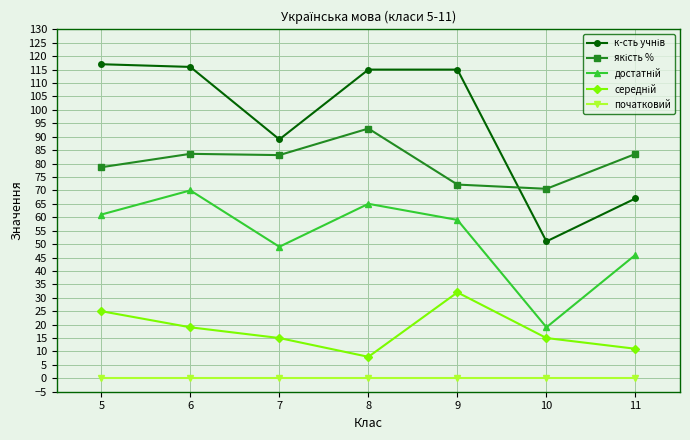

What is the maximum value shown in the chart?

117.0